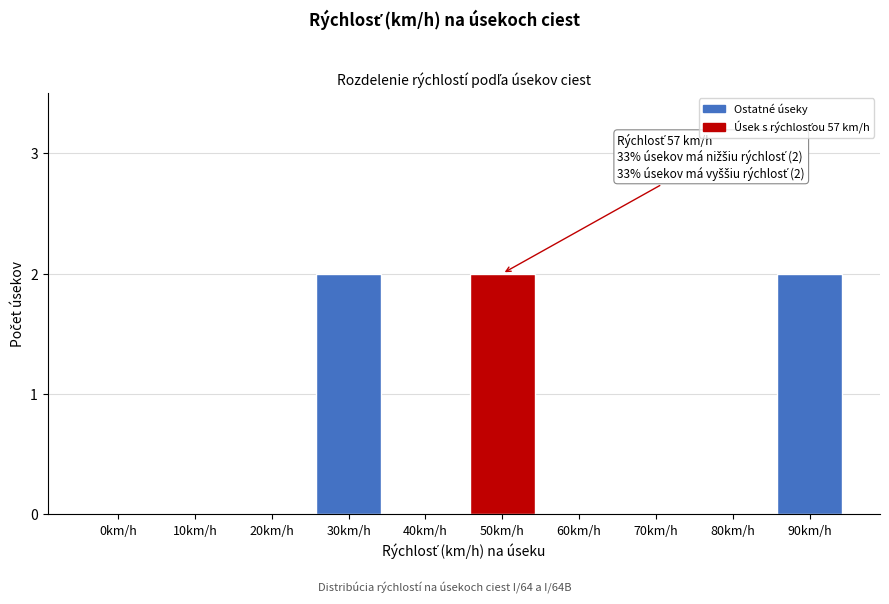

Reading right to left, what are all the values shown in this chart?

90km/h=2	80km/h=0	70km/h=0	60km/h=0	50km/h=2	40km/h=0	30km/h=2	20km/h=0	10km/h=0	0km/h=0